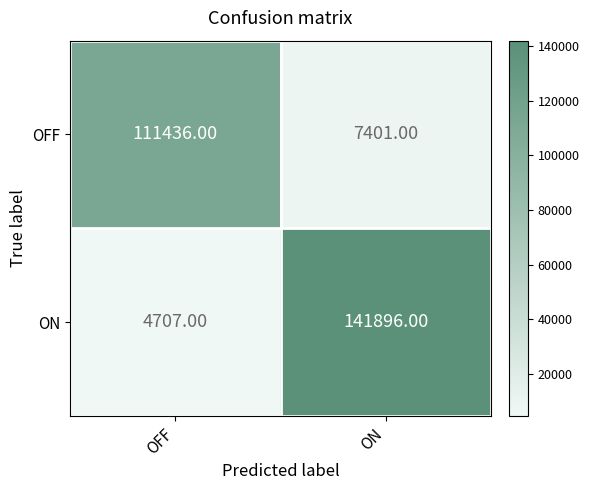

Which label corresponds to the largest value in the chart?

ON